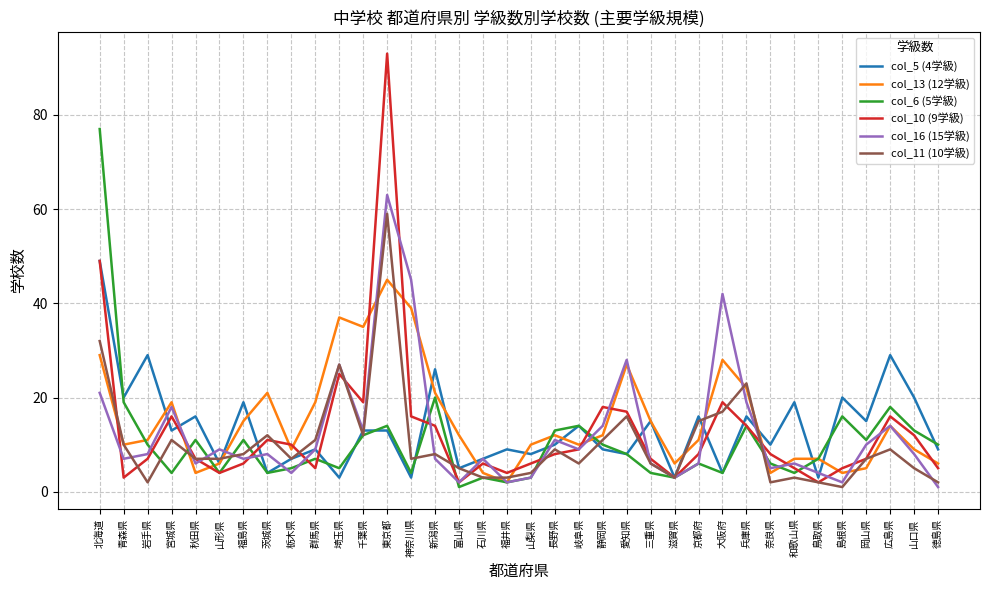

What is the sum of the col_10 (9学級) values at 千葉県 and 島根県?

24